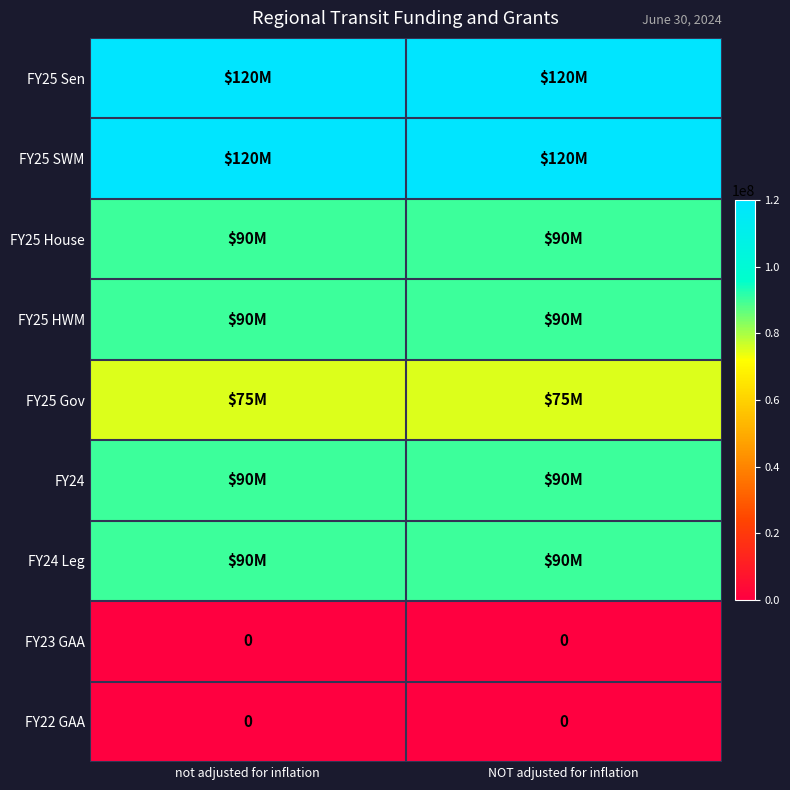

What is the spread (max minus min) of values at NOT adjusted for inflation?

120000000